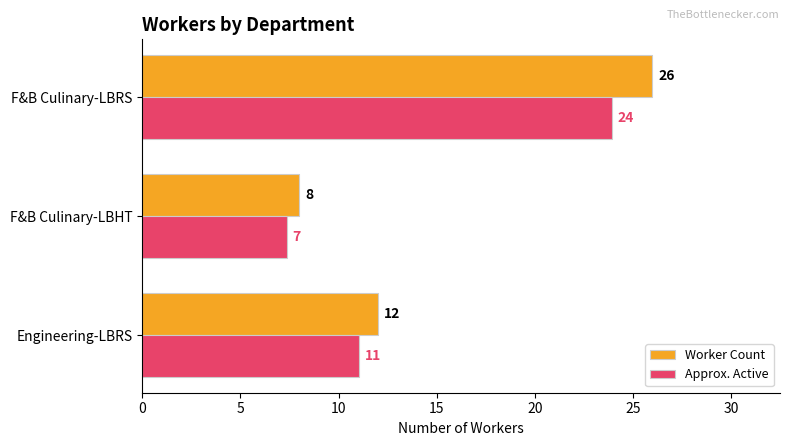

Which label corresponds to the smallest value in the chart?

F&B Culinary-LBHT